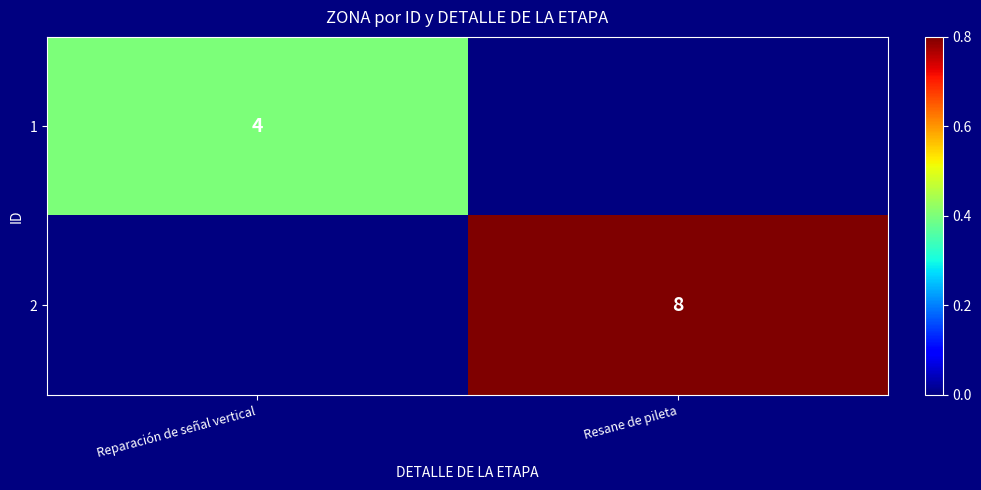

How many data points does each series have?

2